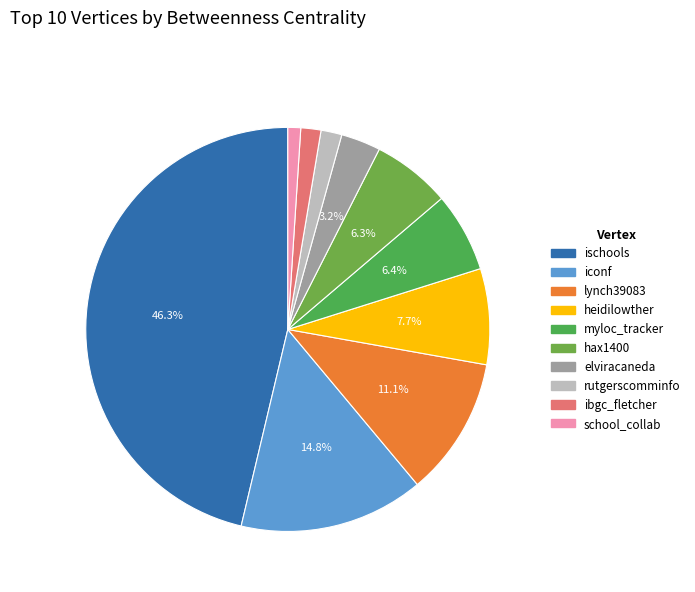

Count the number of slices in the pie.

10